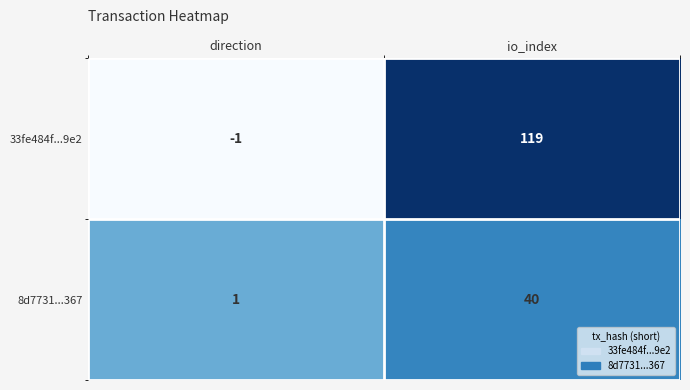

What is the difference between the highest and lowest values at direction?

2